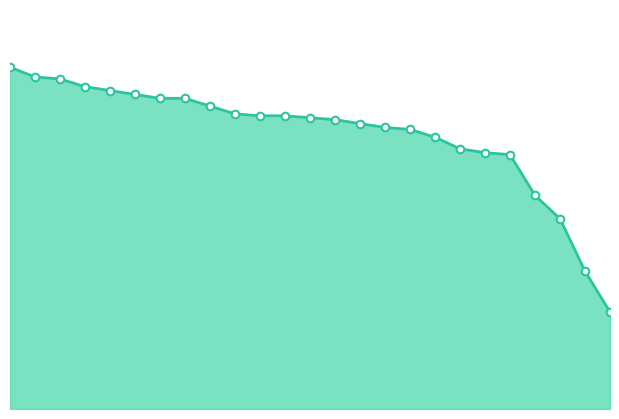

How many lines are shown in the chart?

1